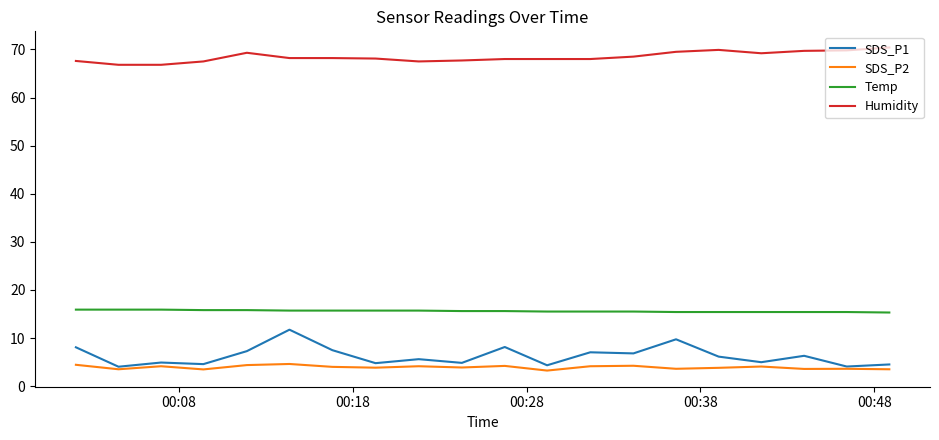

Which series has the largest range (max minus min)?

SDS_P1